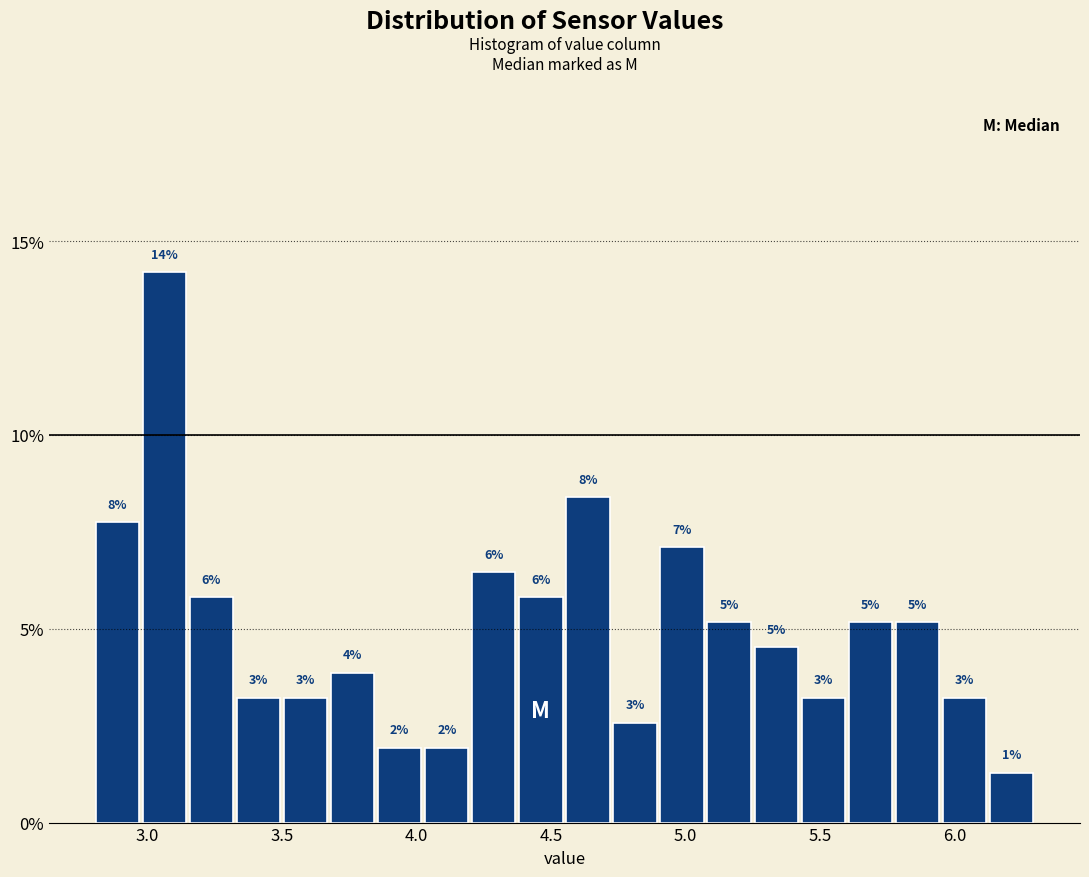

Around what value on the x-axis is the tallest bar? Give the approximate position of its centre, as read against the axis.

3.05